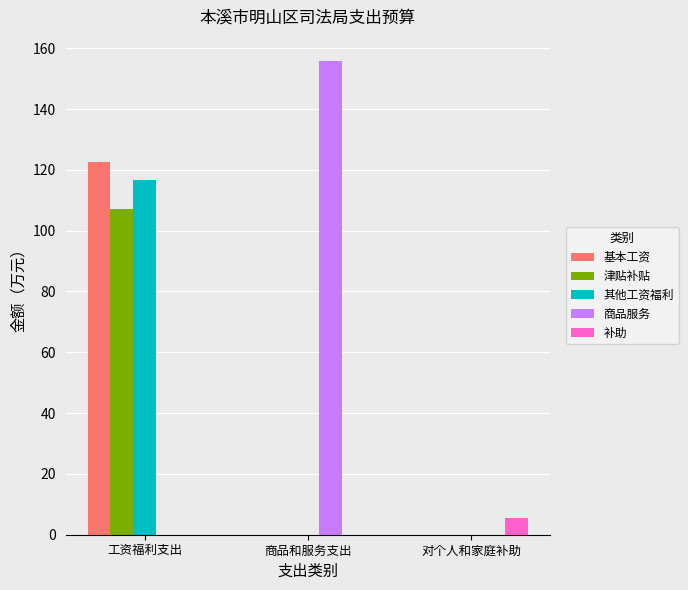

What is the sum of all 补助 values?

5.5